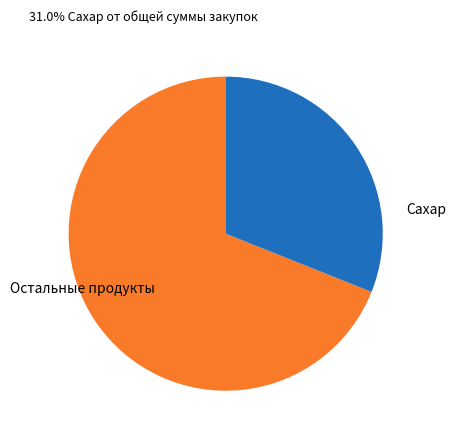

Is the sum of Остальные продукты and Сахар greater than half?

Yes